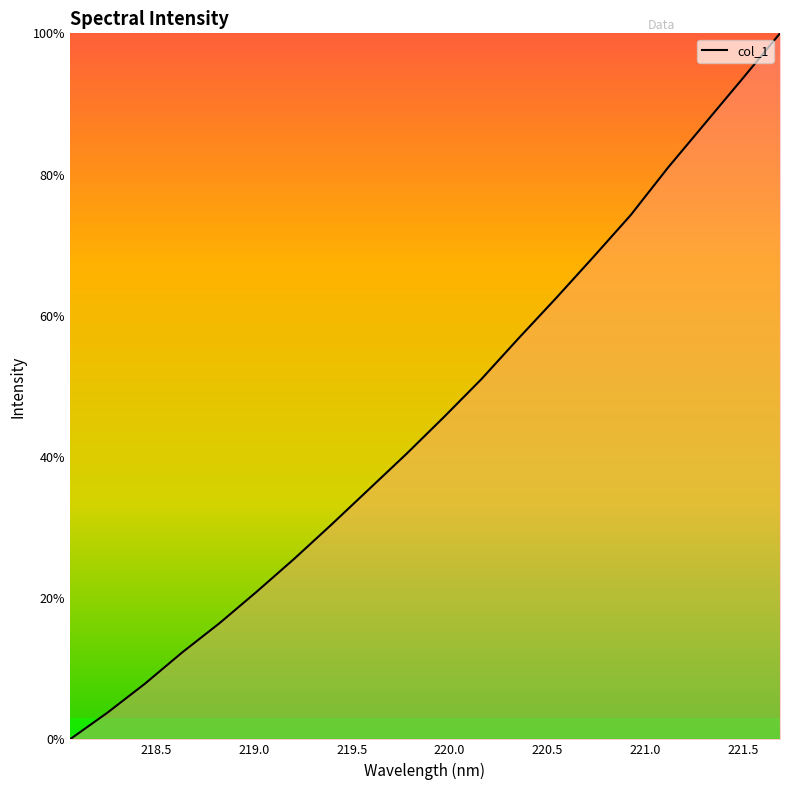

Is this an area chart (filled region under the line)?

No